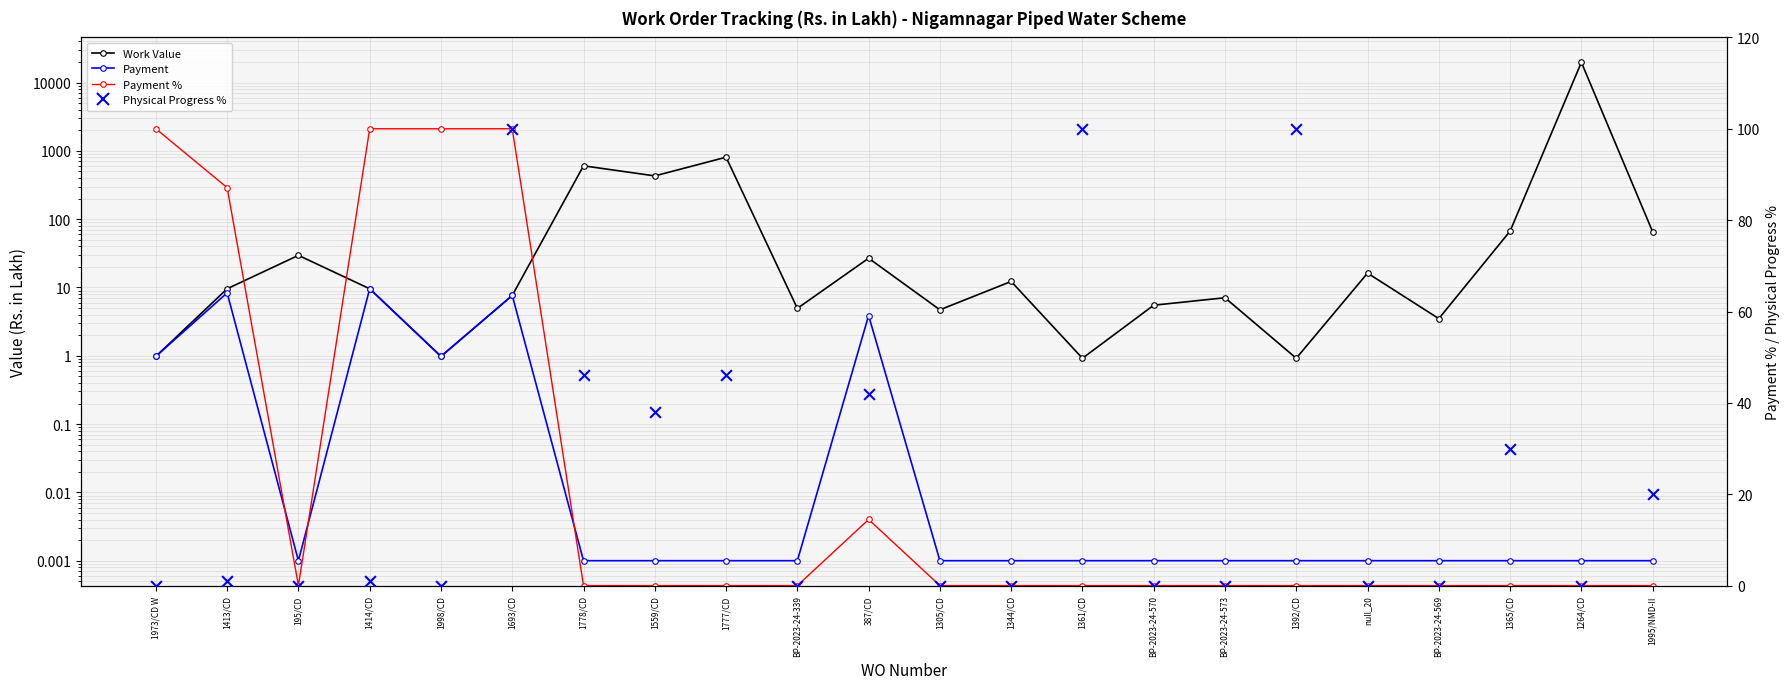

Is the value of Payment % at 1414/CD greater than the value of Physical Progress % at 1973/CD W?

Yes